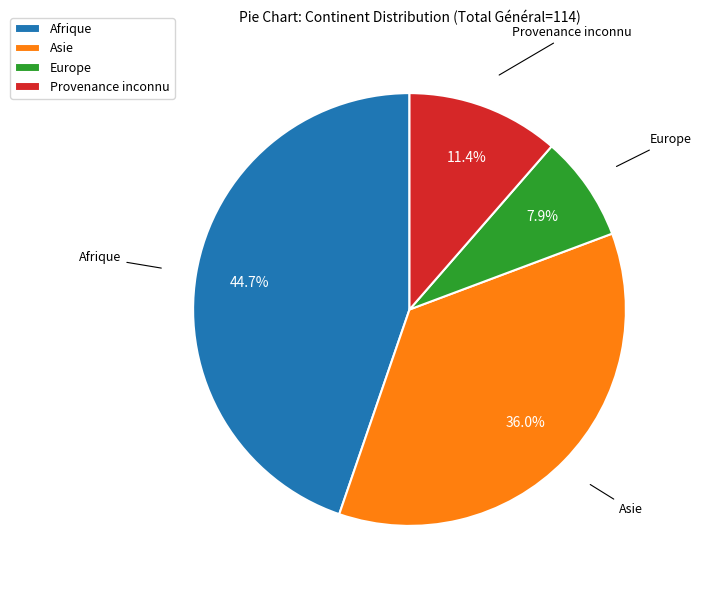

Approximately how many times larger is the value at Asie compared to Provenance inconnu?

3.2